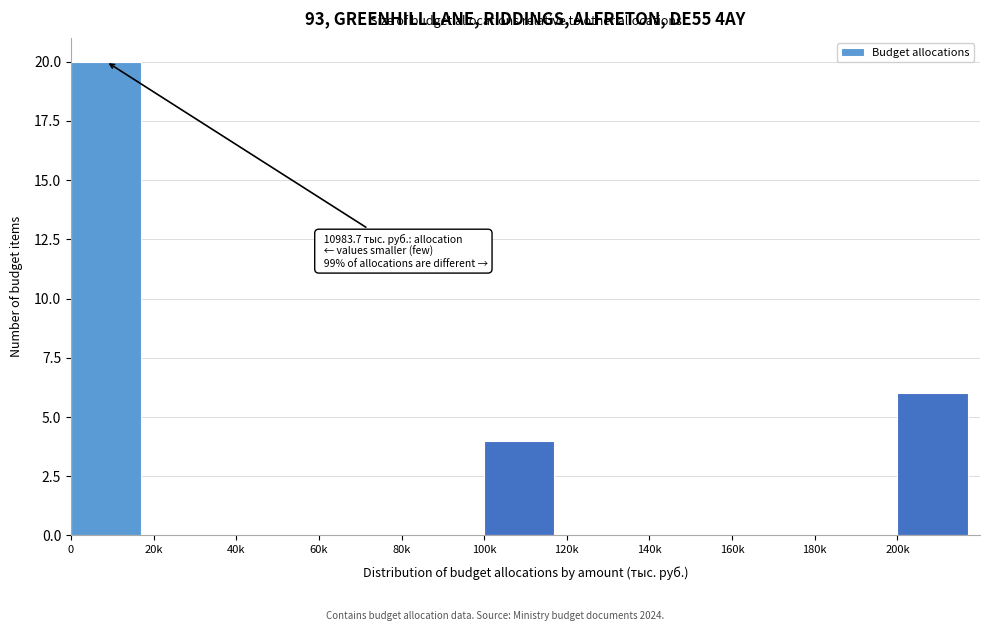

Reading right to left, transcribe all the data shown in this chart.

200k=6	180k=0	160k=0	140k=0	120k=0	100k=4	80k=0	60k=0	40k=0	20k=0	0=20